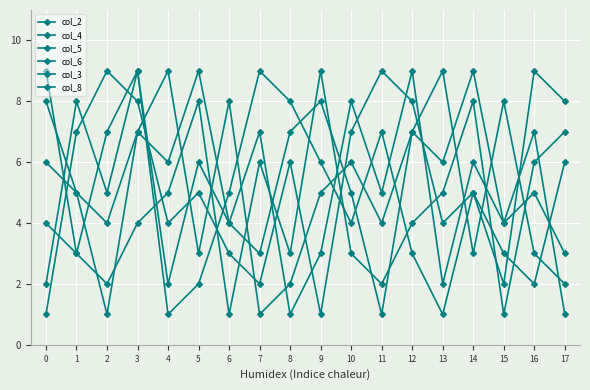

How many lines are shown in the chart?

6